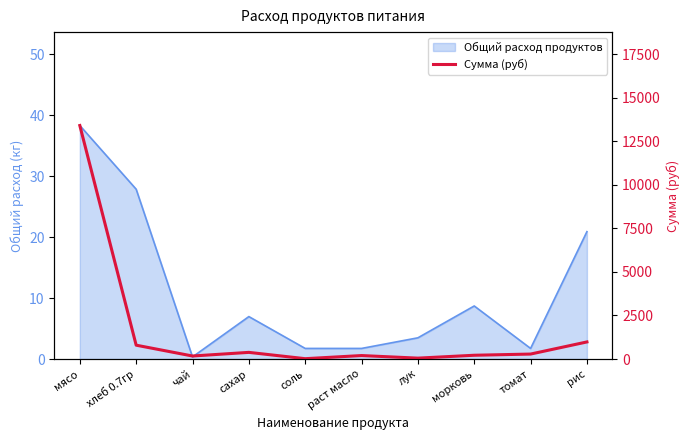

How many values are below 285?

5